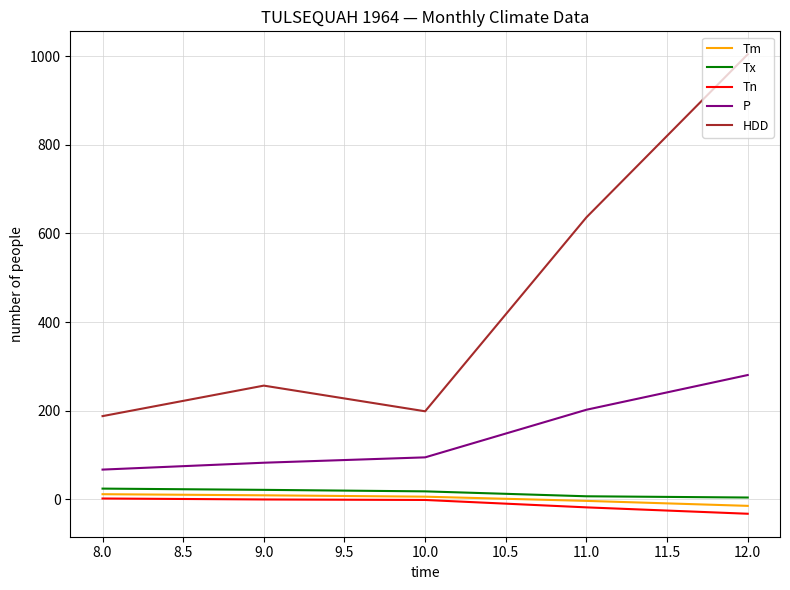

What are all the series names shown in the legend?

Tm, Tx, Tn, P, HDD